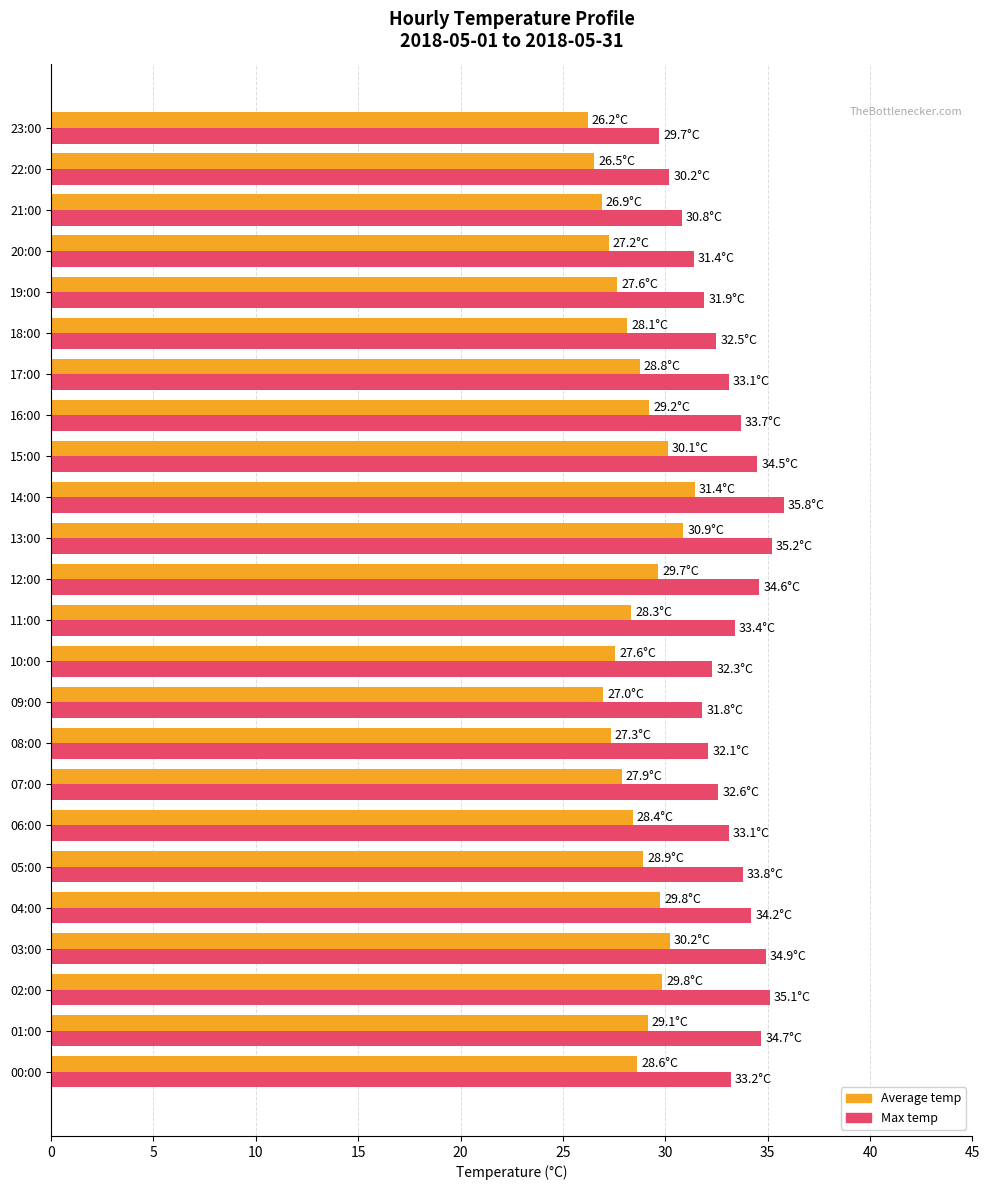

Which label corresponds to the largest value in the chart?

14:00